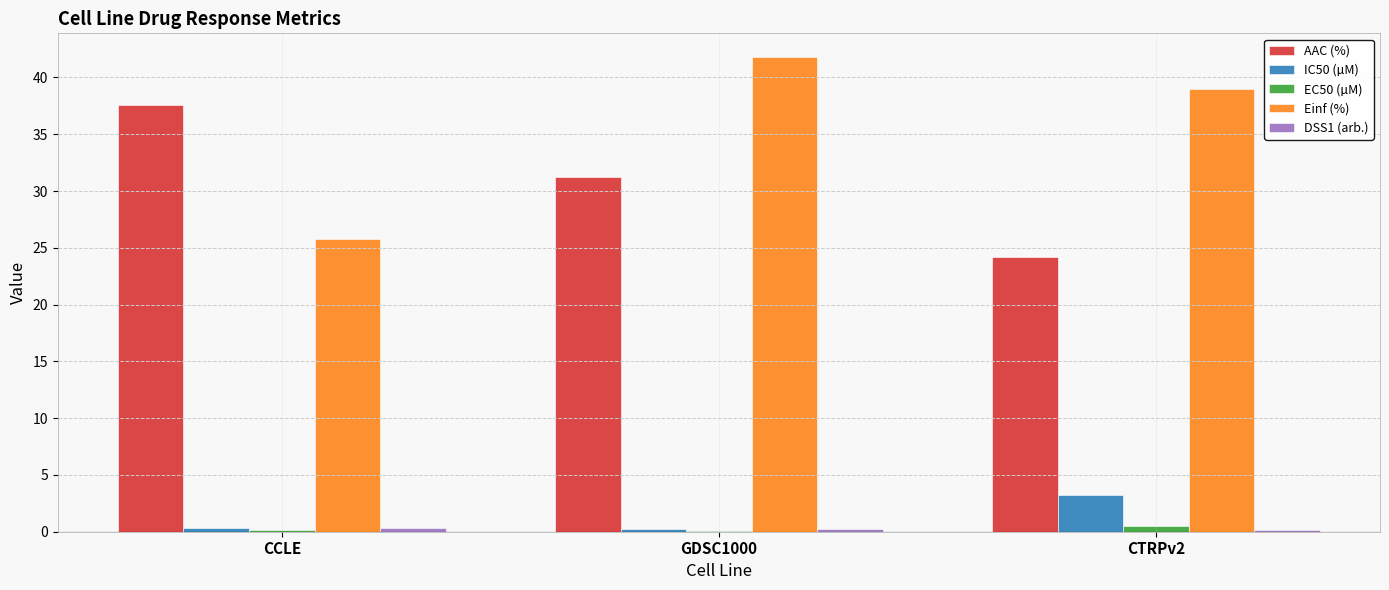

Which series has the largest total across all categories?

Einf (%)